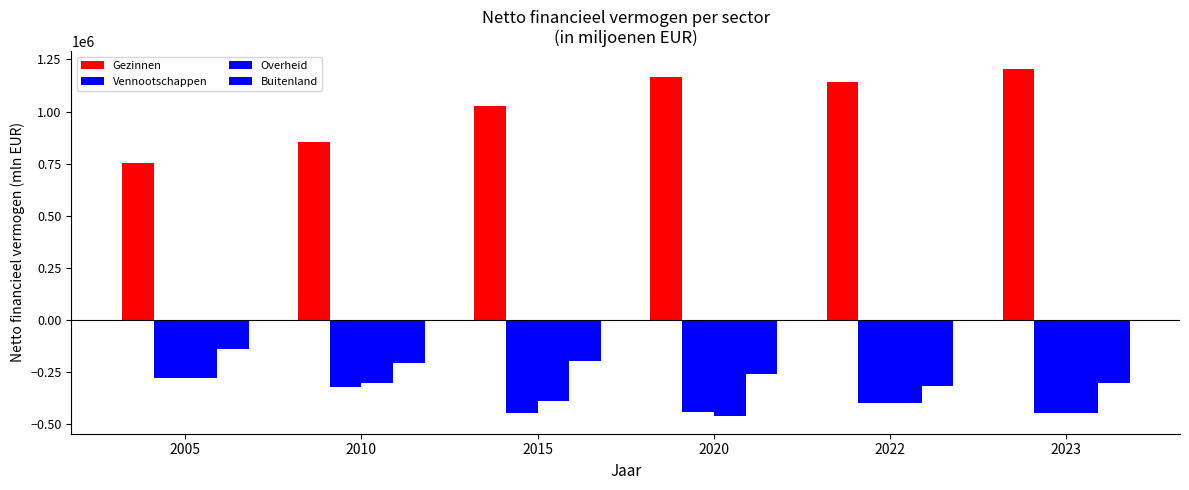

How many data points in Vennootschappen are less than -396329?

3